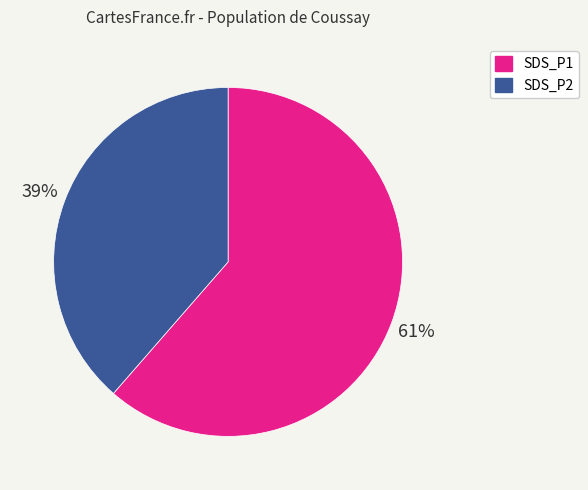

Approximately how many times larger is the value at SDS_P1 compared to SDS_P2?

1.6